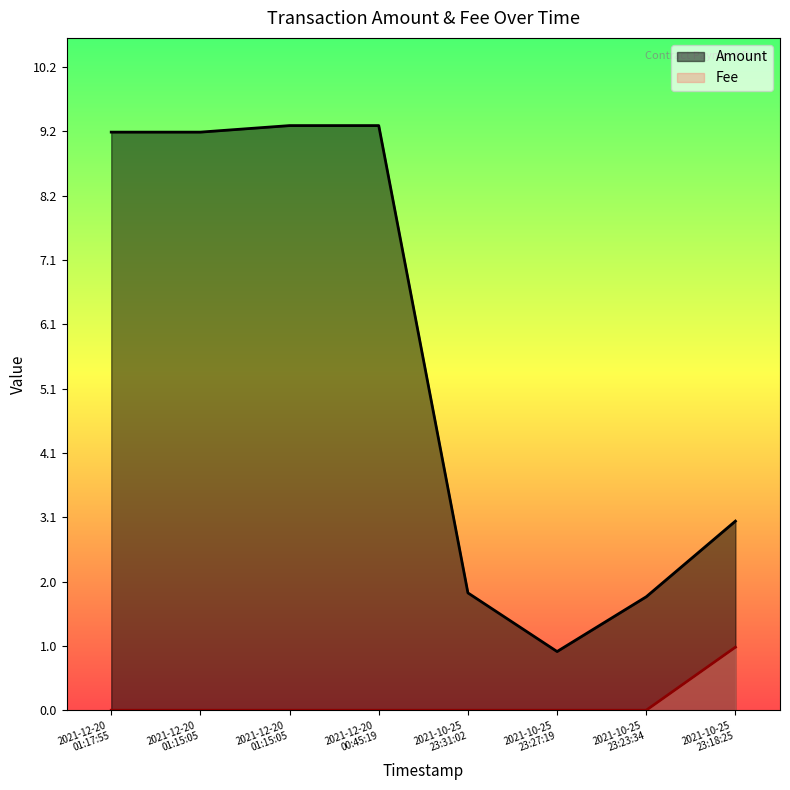

The Fee series shows 0.0 at 2021-12-20 01:15:05. True or false?

True